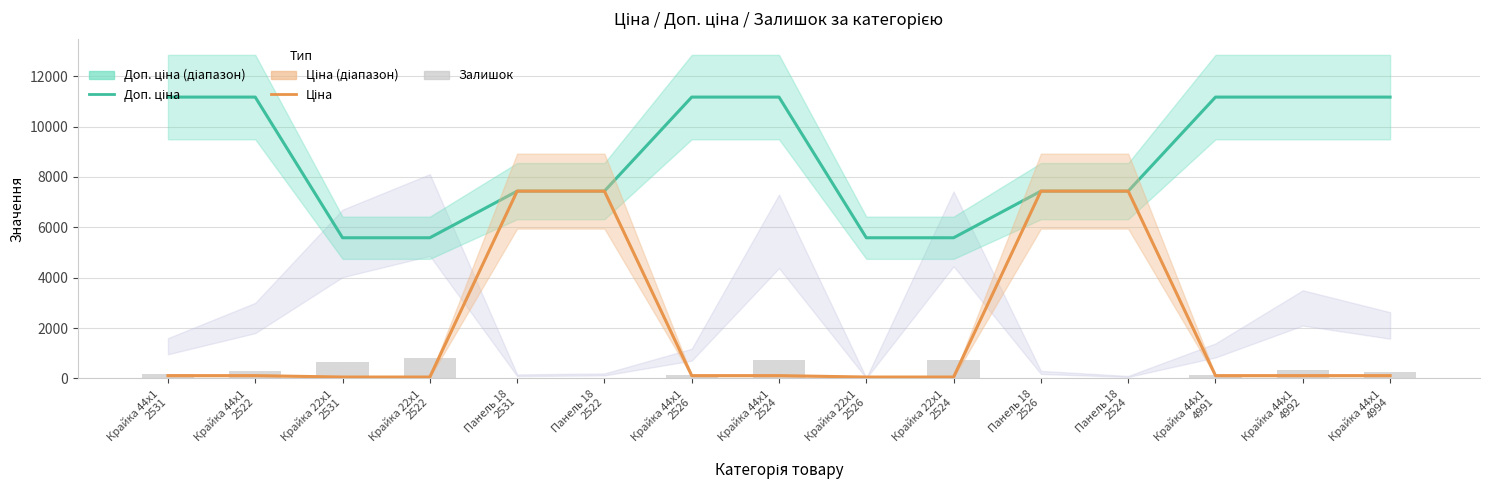

True or false: Залишок has a value of 564.3 at Крайка 44x1
4992.

False